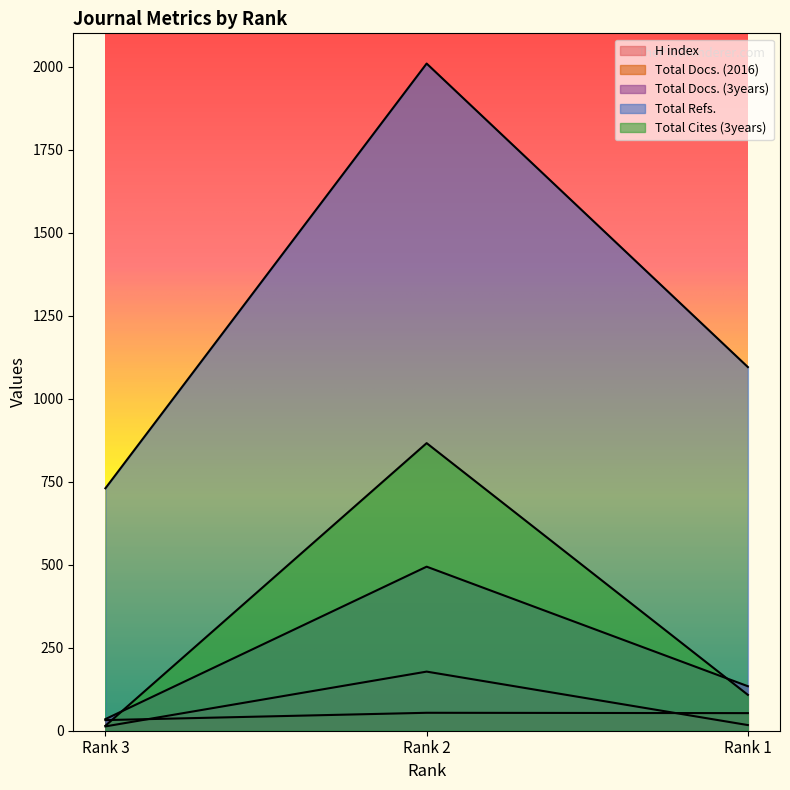

What is the value of the Total Docs. (2016) point at the 1st from the left?

32